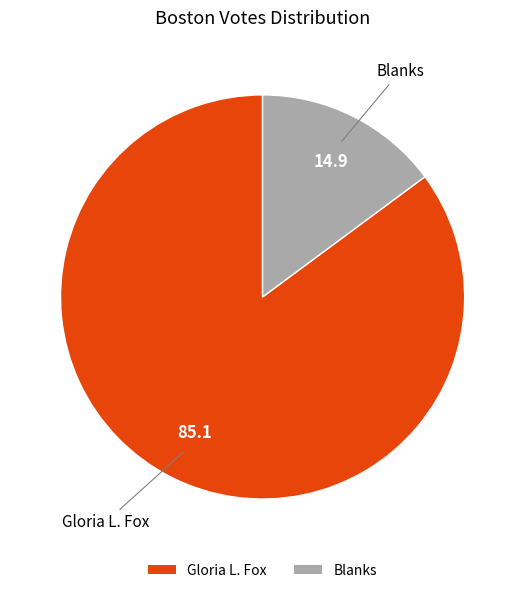

Is there a majority slice in this chart?

Yes